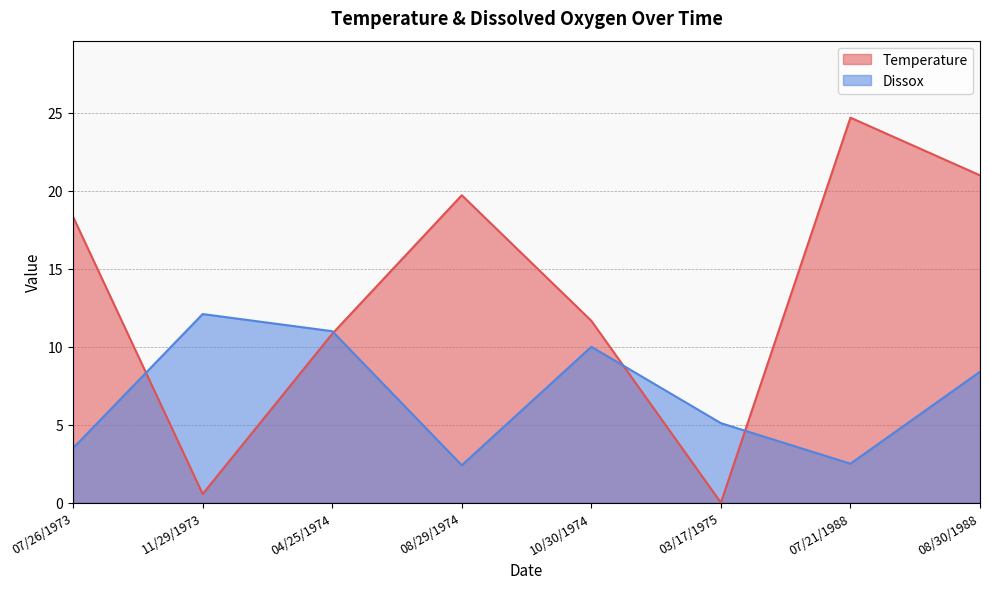

At 11/29/1973, list the series in order from largest to smallest.

Dissox, Temperature